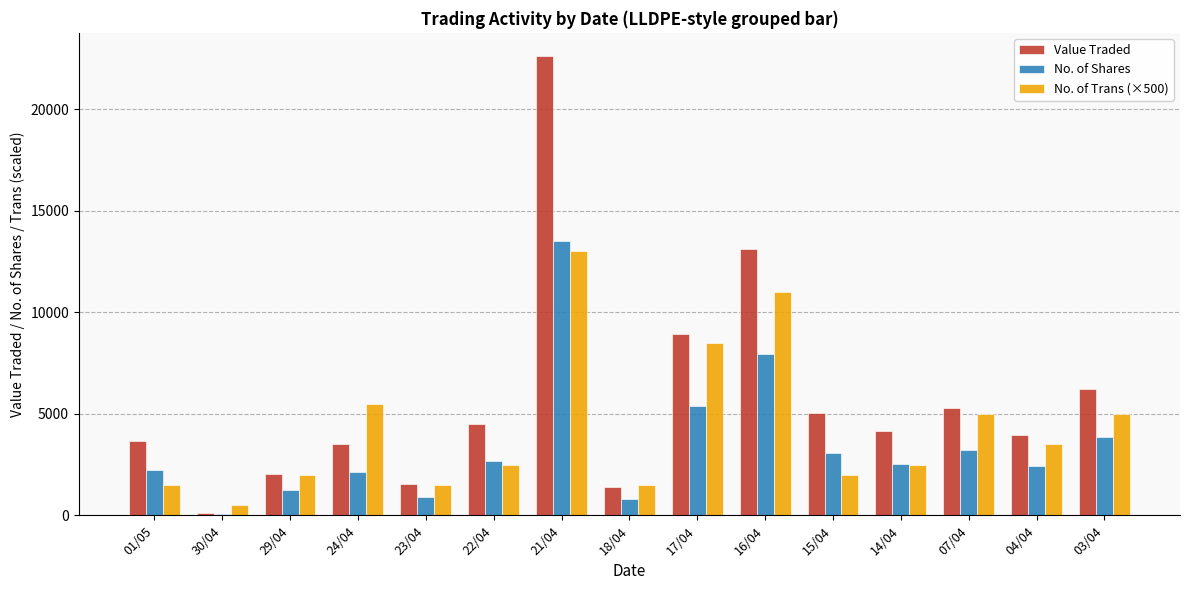

The value of No. of Trans (×500) at 04/04 is 3500. True or false?

True